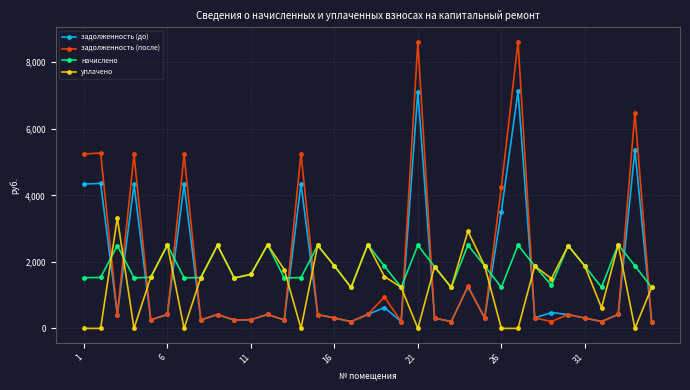

What is the value of the задолженность (после) point at the 25th from the left?

313.3